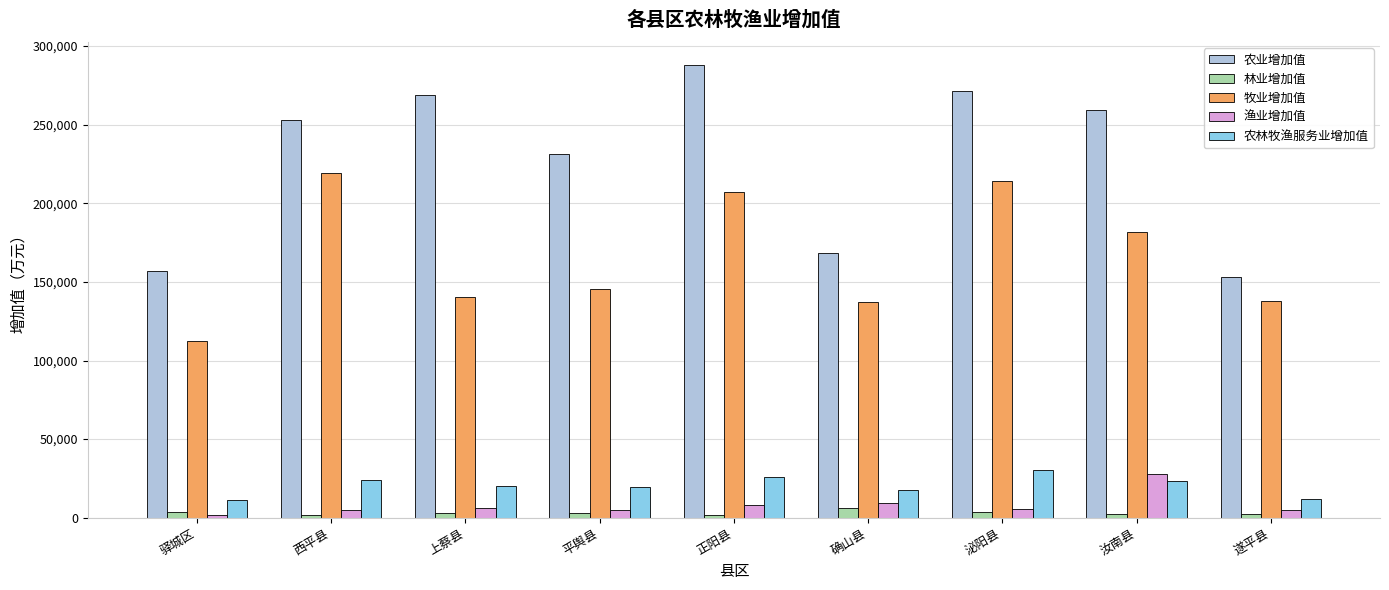

At 上蔡县, list the series in order from largest to smallest.

农业增加值, 牧业增加值, 农林牧渔服务业增加值, 渔业增加值, 林业增加值